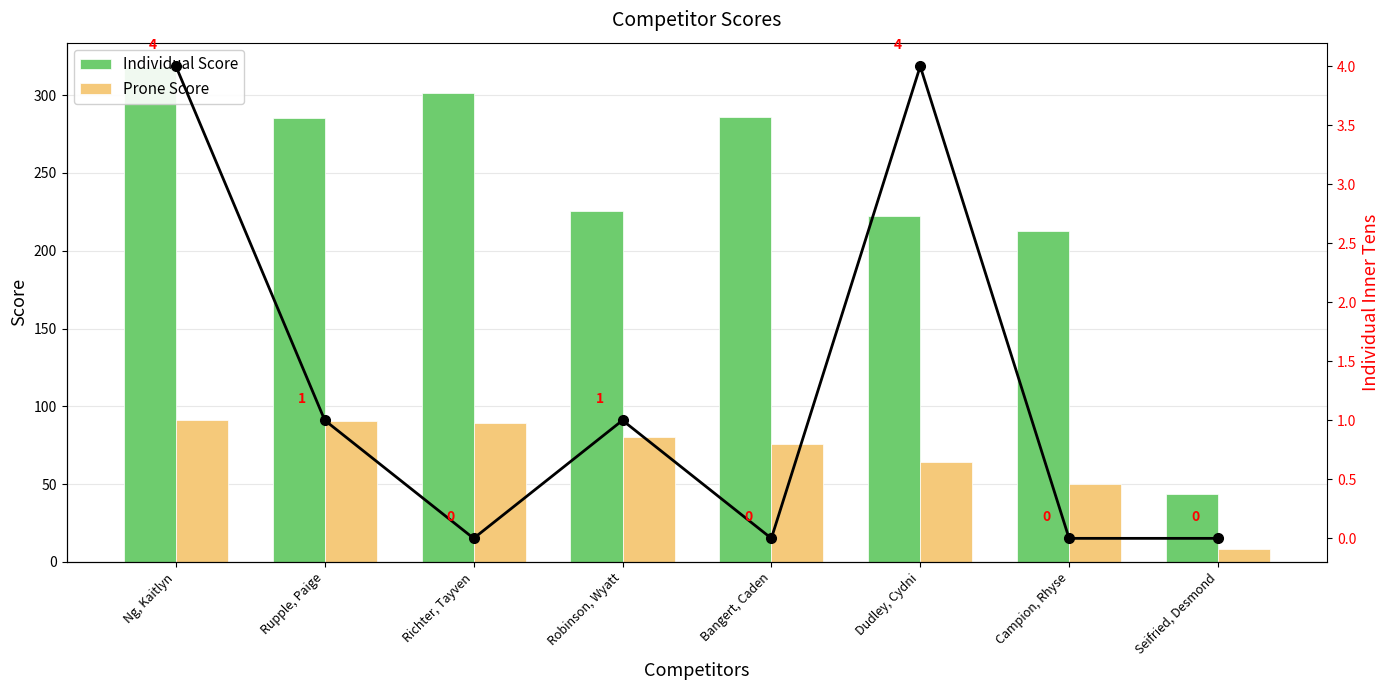

What position from the right is Robinson, Wyatt?

5